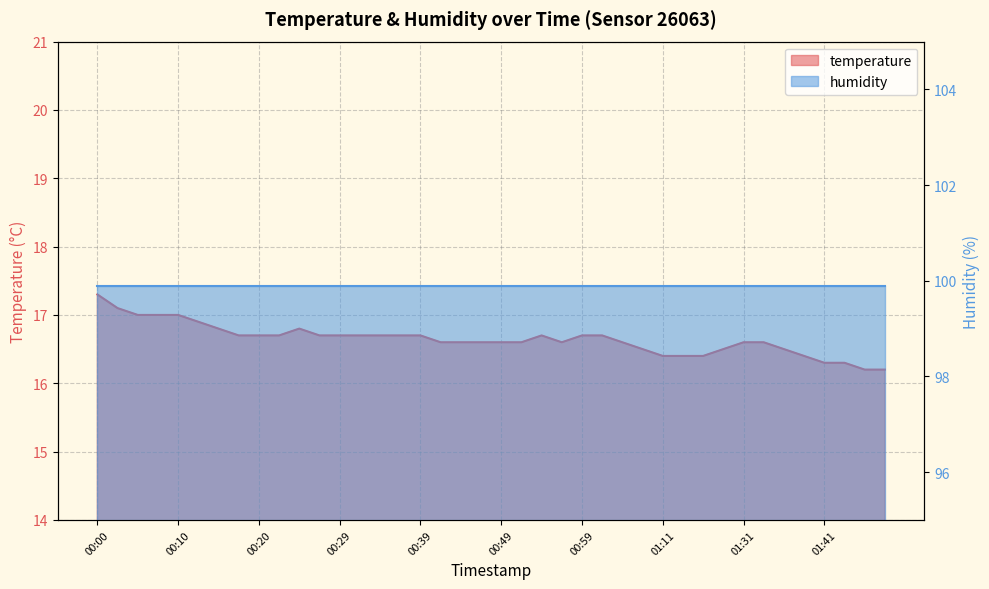

What is the change in value from 01:04 to 01:14?

-0.2